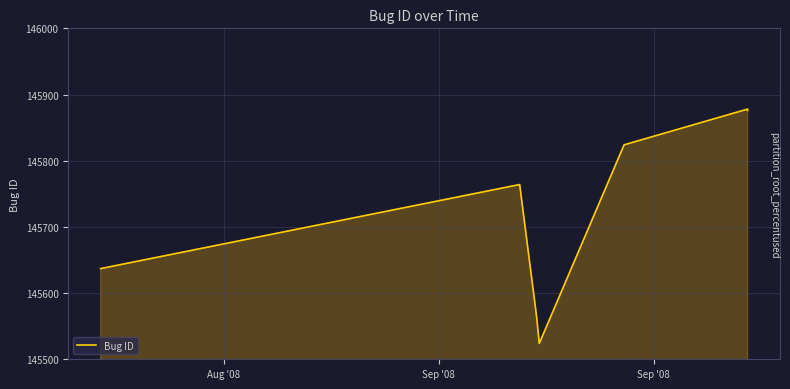

Reading right to left, what are all the values shown in this chart?

145876	145878	145824	145524	145565	145764	145637